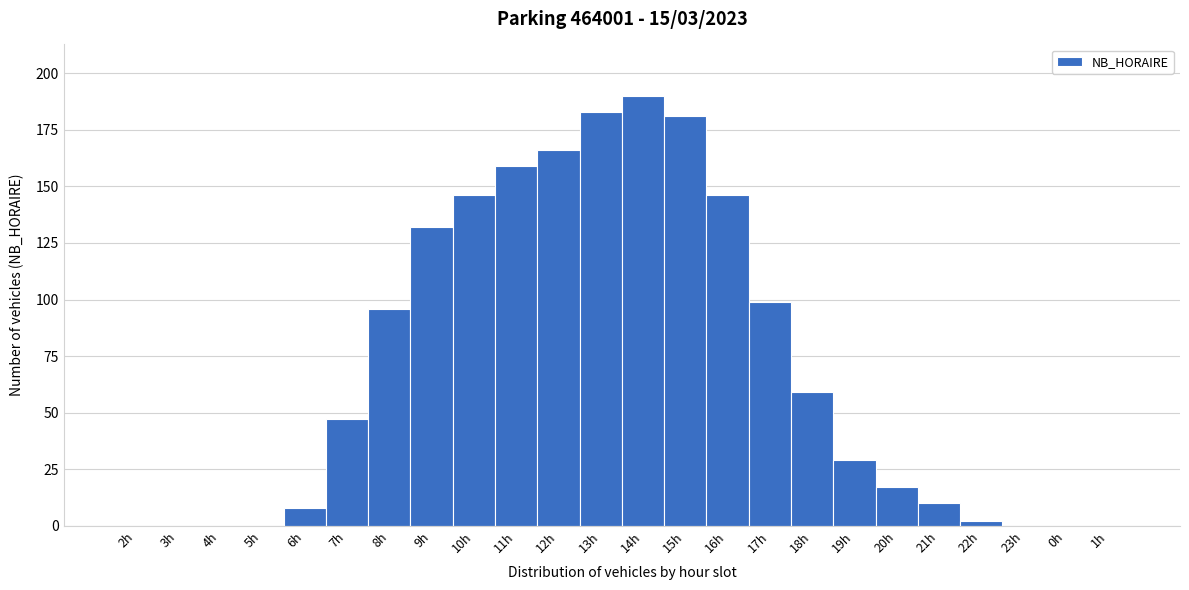

Reading left to right, extract all data points from this chart.

2h=0	3h=0	4h=0	5h=0	6h=8	7h=47	8h=96	9h=132	10h=146	11h=159	12h=166	13h=183	14h=190	15h=181	16h=146	17h=99	18h=59	19h=29	20h=17	21h=10	22h=2	23h=0	0h=0	1h=0